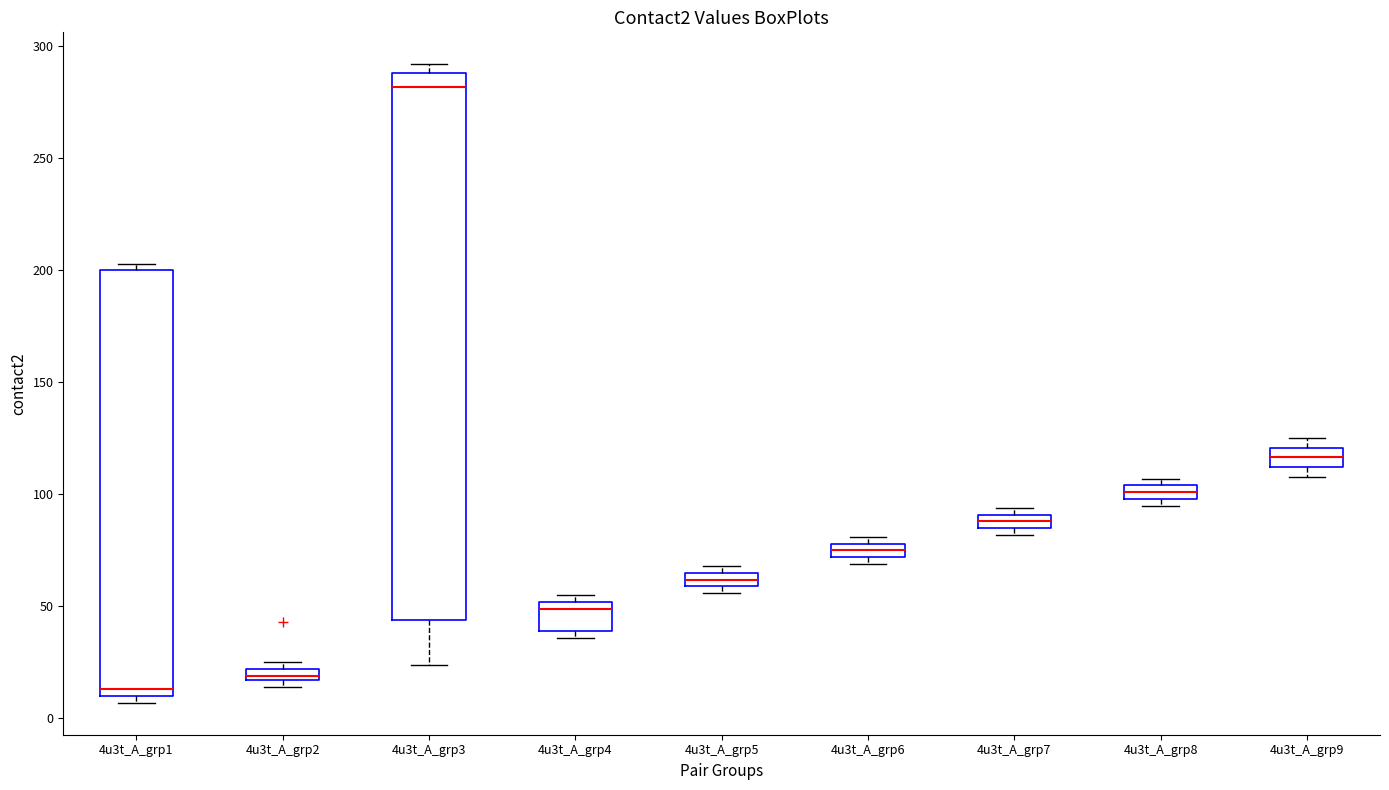

Comparing the boxes themselves (not the whiskers), which one is the tallest?

4u3t_A_grp3